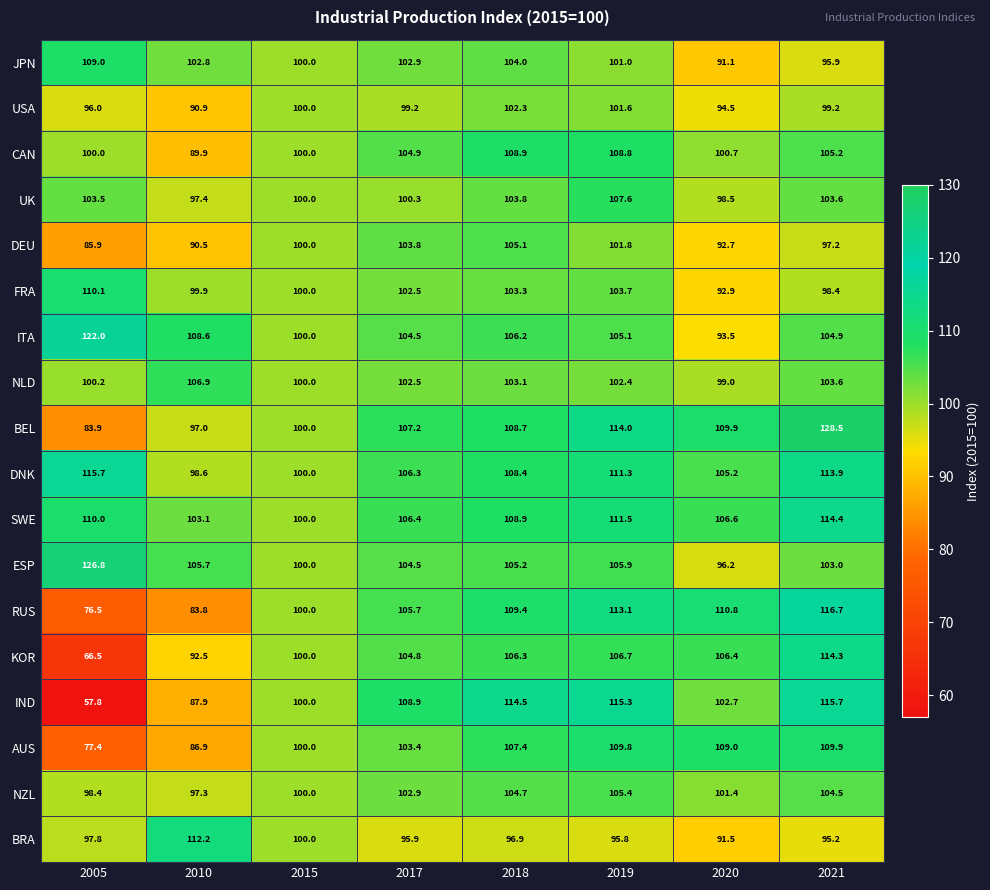

Which series has the largest total across all categories?

SWE